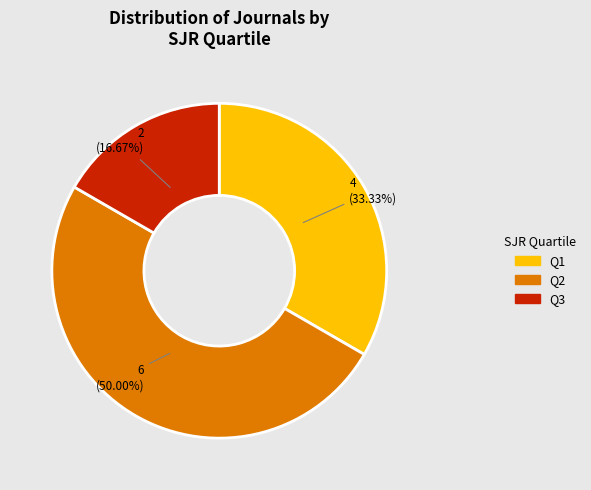

What is the smallest slice in the pie chart?

Q3